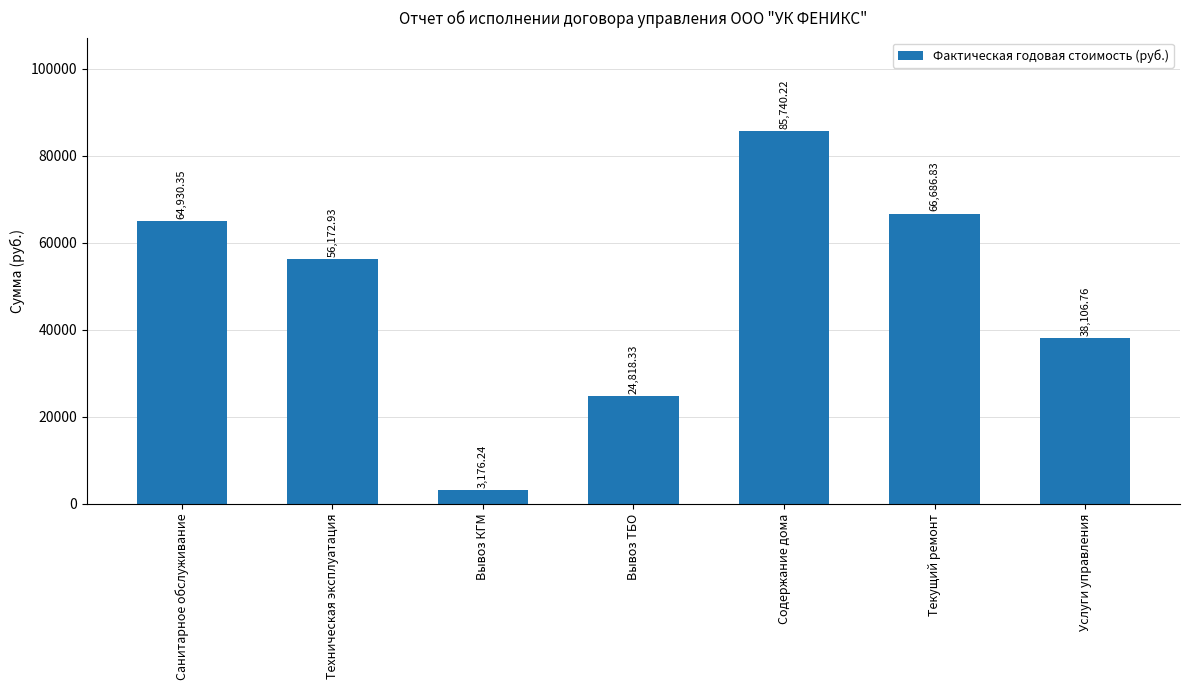

Approximately how many times larger is the value at Содержание дома compared to Техническая эксплуатация?

1.5